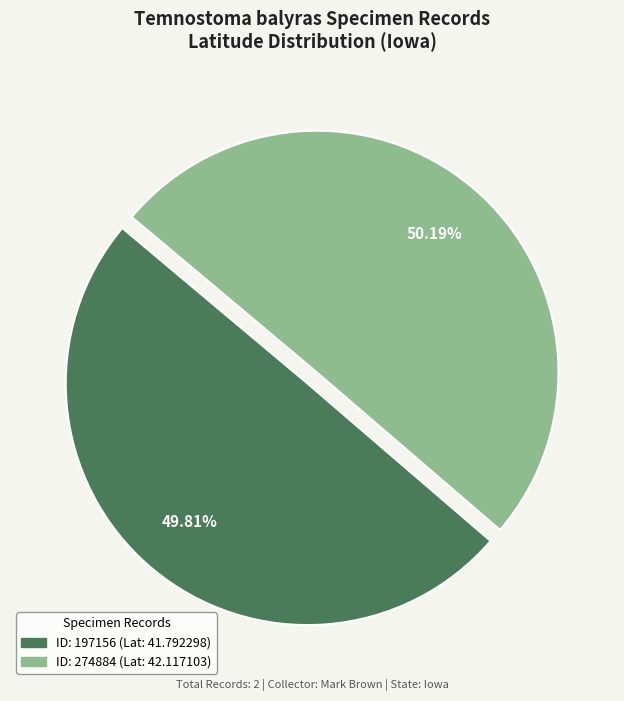

Which category accounts for the majority?

274884